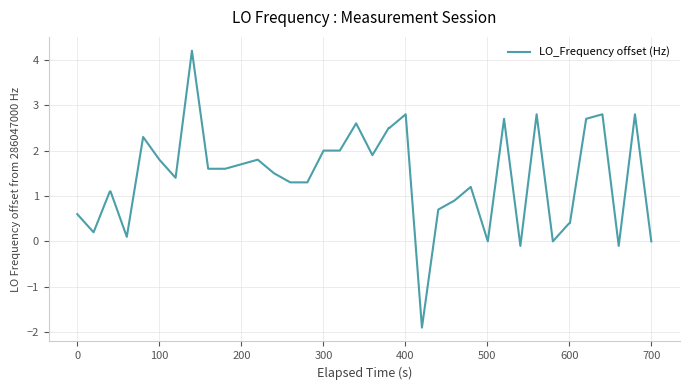

Does the chart have visible grid lines?

Yes